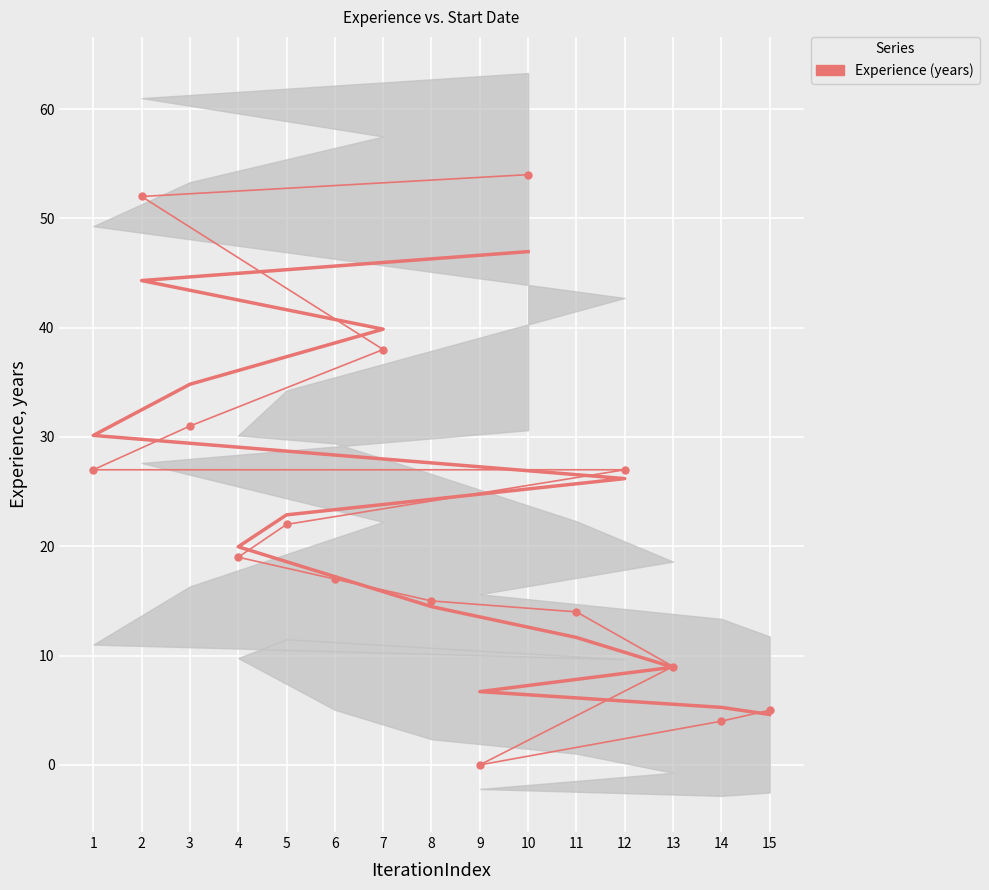

Reading left to right, extract all data points from this chart.

10=54	2=52	7=38	3=31	1=27	12=27	5=22	4=19	6=17	8=15	11=14	13=9	9=0	14=4	15=5